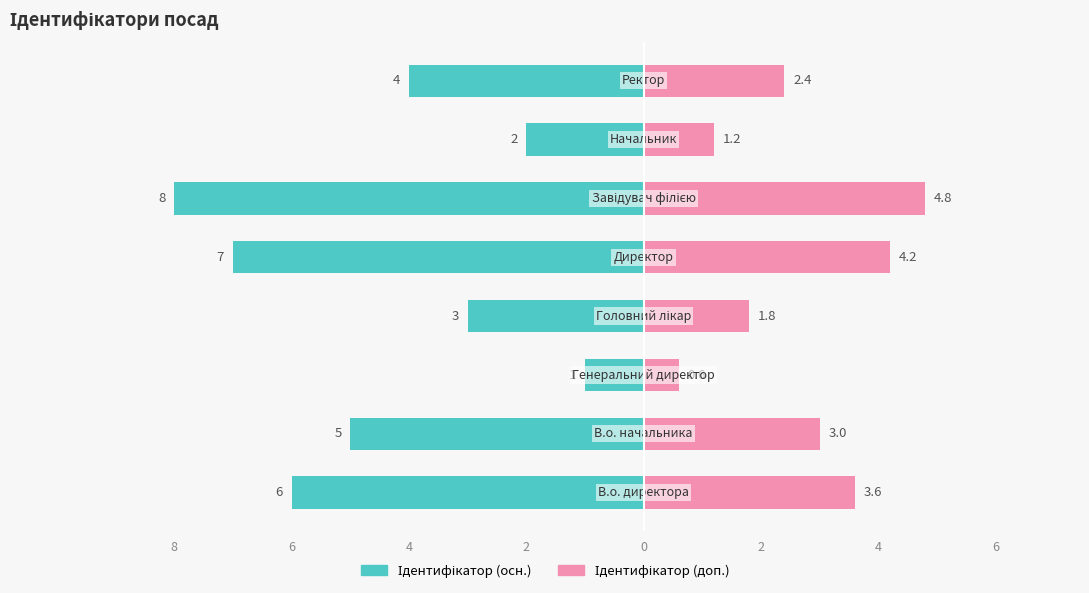

Reading left to right, extract all data points from this chart.

Ідентифікатор (осн.): -6.0	-5.0	-1.0	-3.0	-7.0	-8.0	-2.0	-4.0
Ідентифікатор (доп.): 3.6	3.0	0.6	1.8	4.2	4.8	1.2	2.4